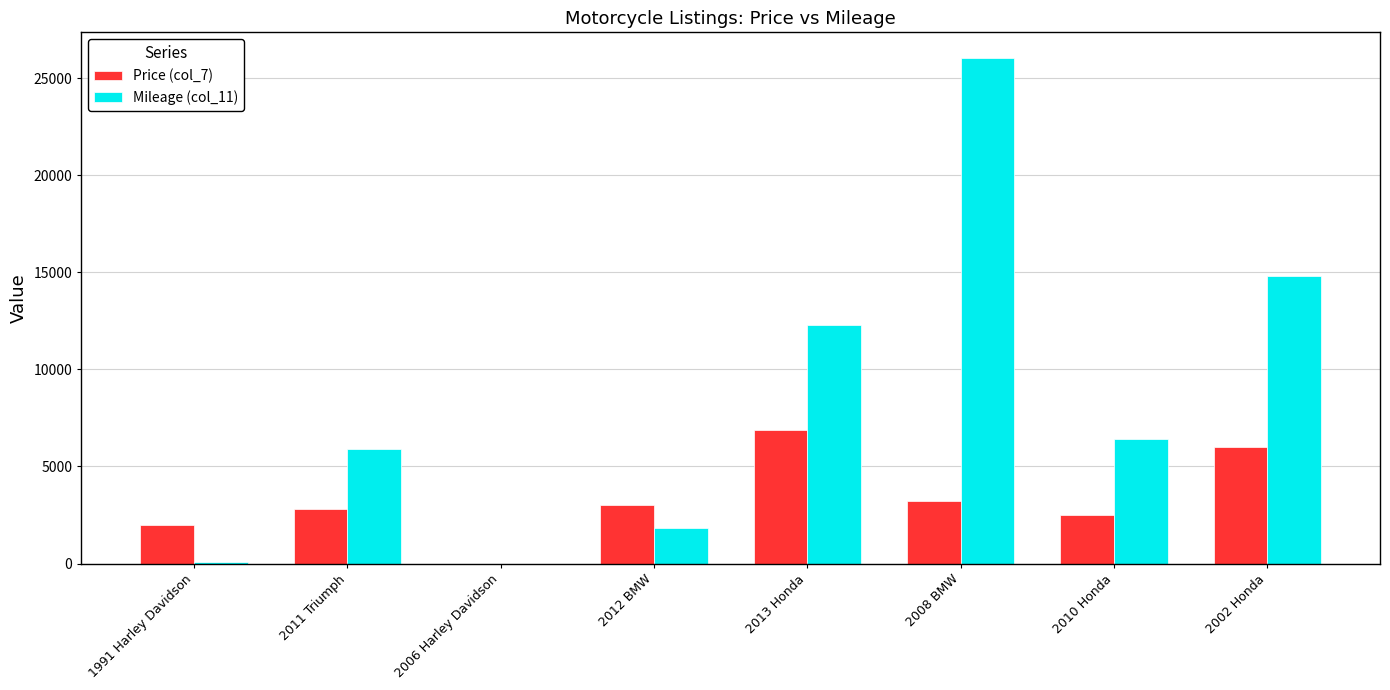

The Mileage (col_11) series shows 5505 at 2013 Honda. True or false?

False